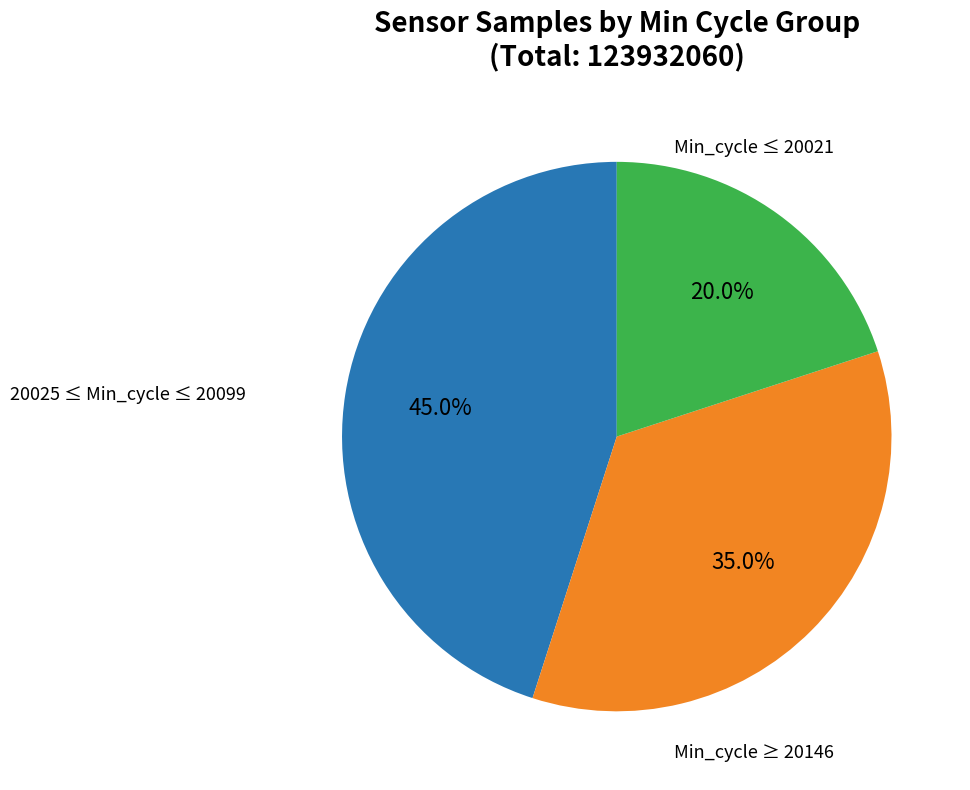

How many segments does this pie chart have?

3